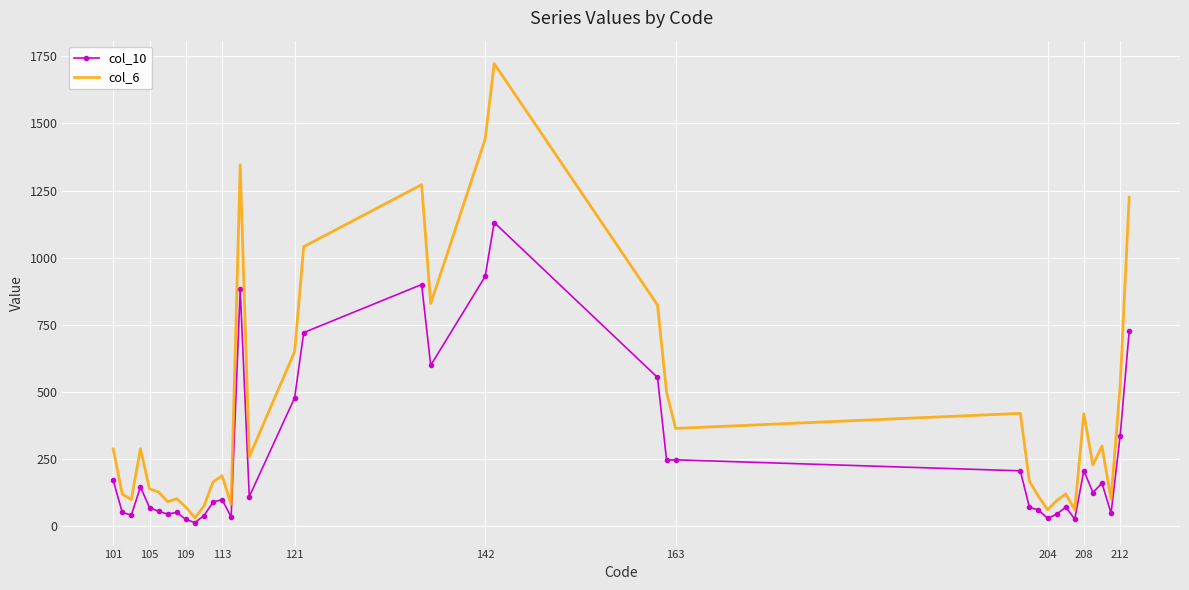

Rank the series by their average value, from highest to lowest.

col_6, col_10